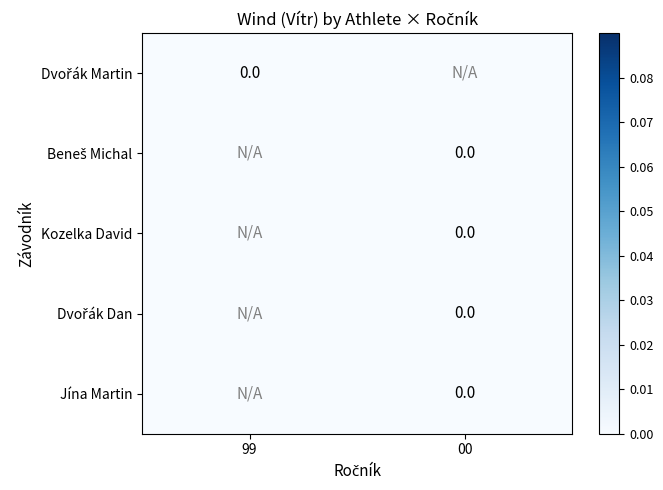

Which series has the largest total across all categories?

Dvořák Martin